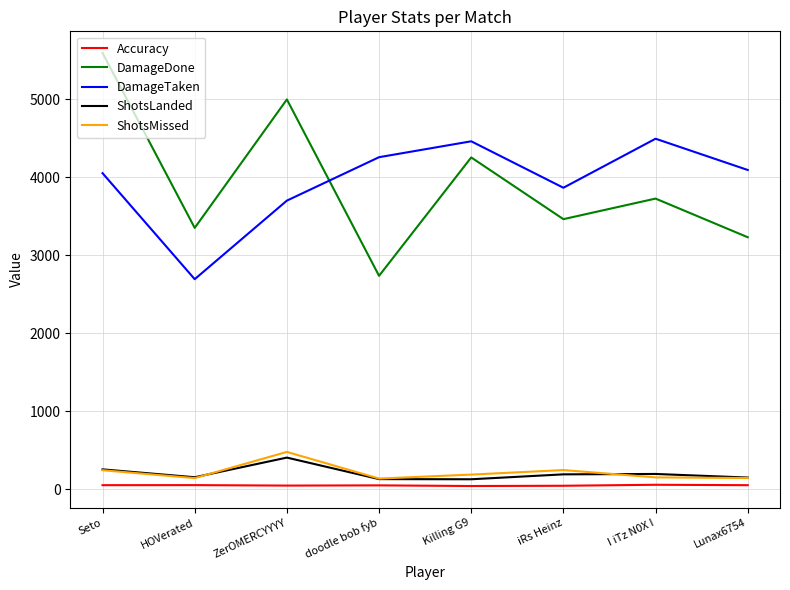

True or false: ShotsLanded and DamageTaken intersect in this chart.

False